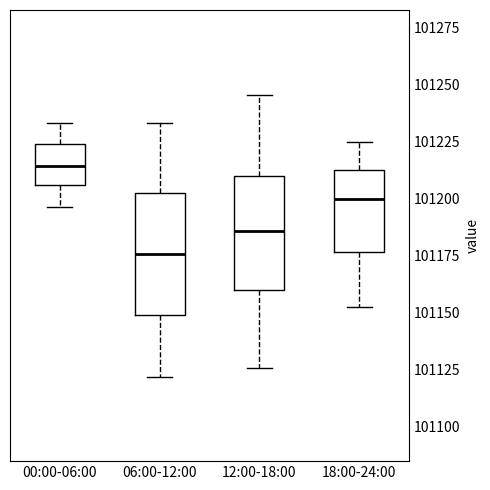

Reading left to right, transcribe this box plot: for each box, give where its median line is, the range the box spans, and where its two whiskers end, as read against the y-axis. The values are not printed on the chart, so give them approximately, as read against the axis.

00:00-06:00: median 101215, box 101205 to 101225, whiskers 101195 to 101235
06:00-12:00: median 101175, box 101150 to 101200, whiskers 101120 to 101235
12:00-18:00: median 101185, box 101160 to 101210, whiskers 101125 to 101245
18:00-24:00: median 101200, box 101175 to 101215, whiskers 101155 to 101225